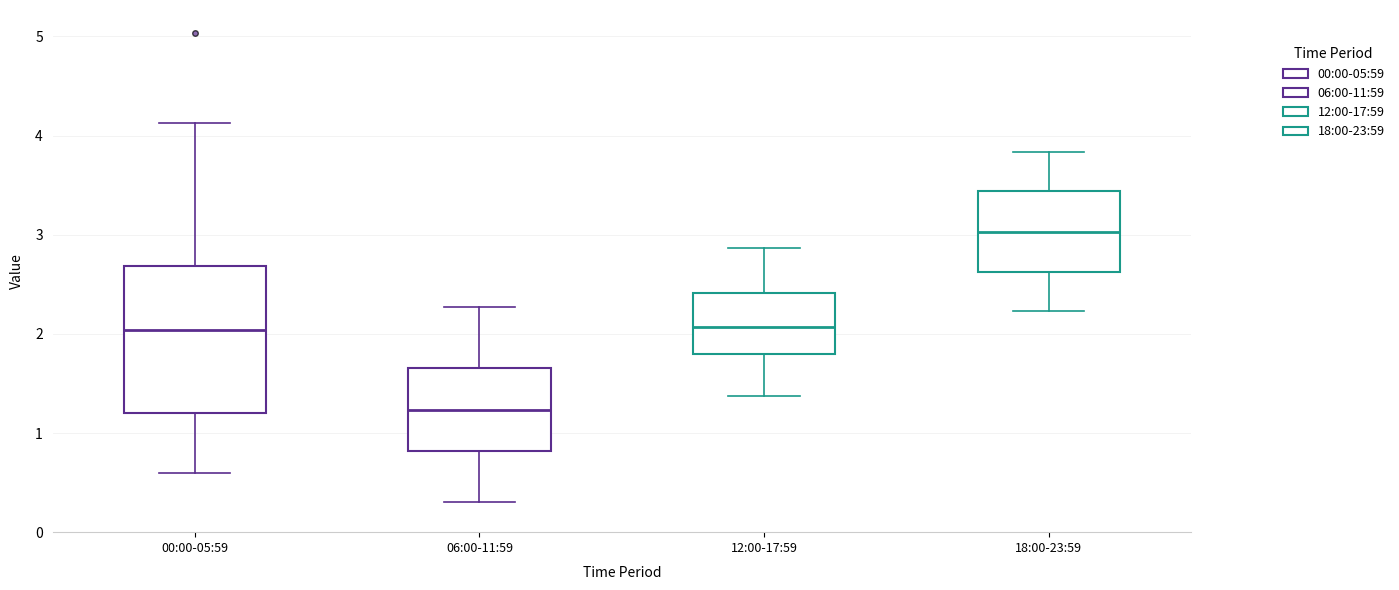

Which box's median line is the highest?

18:00-23:59